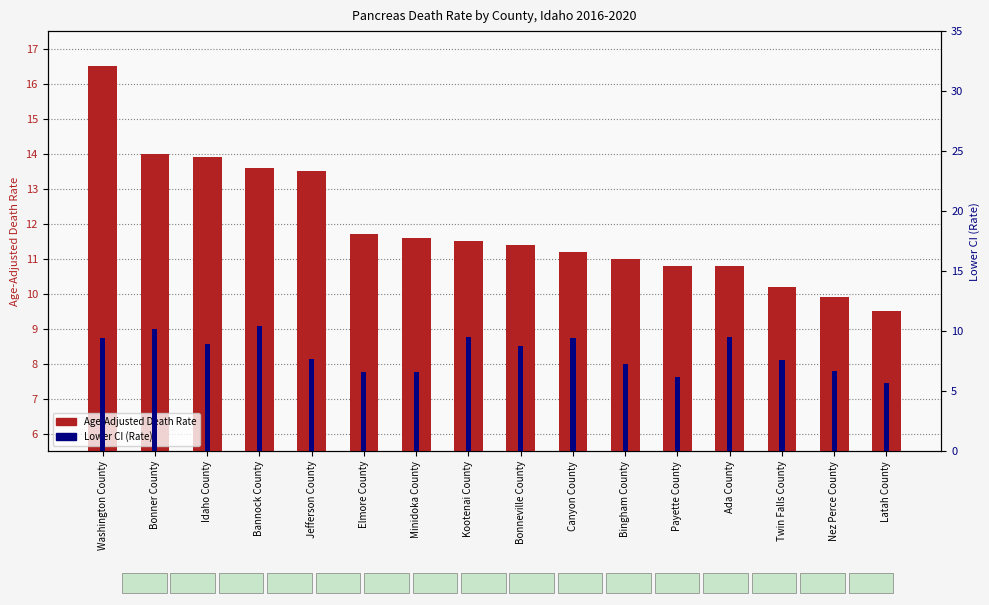

The value of Age-Adjusted Death Rate at Latah County is 9.5. True or false?

True